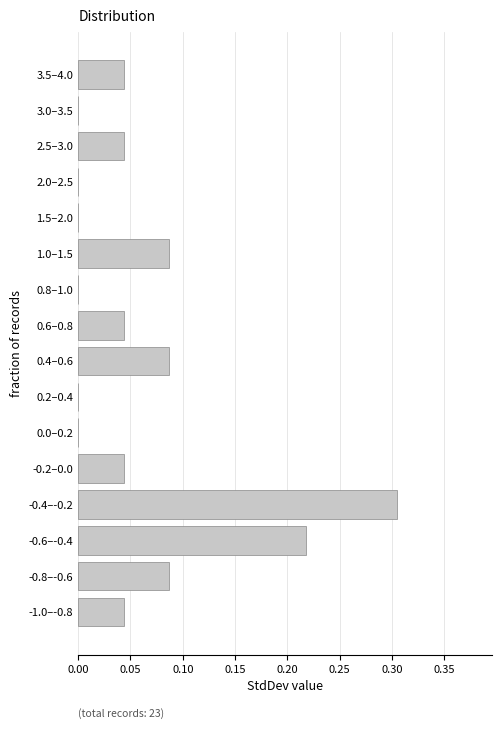

What is the sum of all values?

1.0